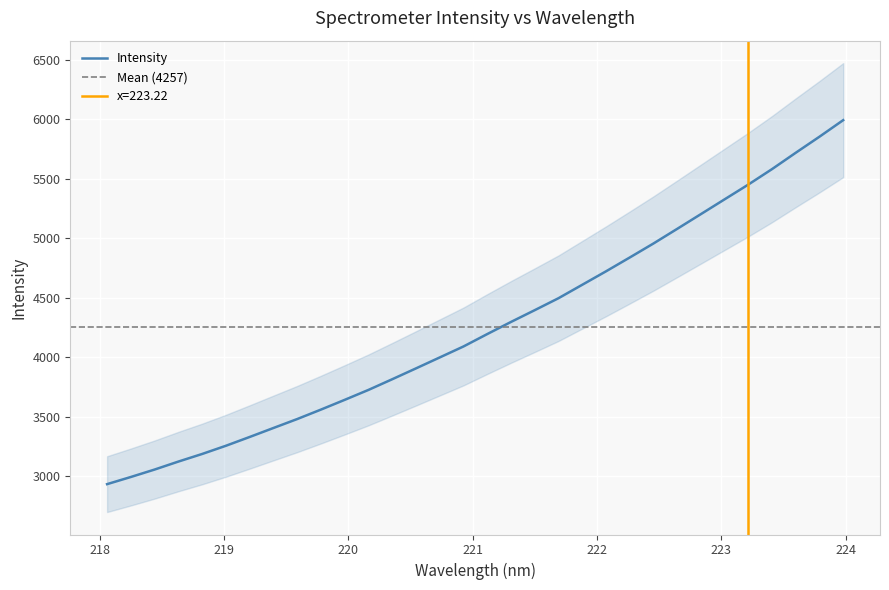

Reading right to left, list all the values displayed in this chart.

5993.7	5854.5	5719.5	5582.1	5452.1	5327.9	5203.4	5079.4	4956.3	4838.6	4722.3	4609.4	4496.5	4396.1	4297.0	4195.1	4091.0	3998.7	3906.7	3815.5	3725.7	3642.2	3560.3	3480.7	3405.5	3330.0	3256.1	3187.1	3123.1	3056.1	2993.5	2933.3